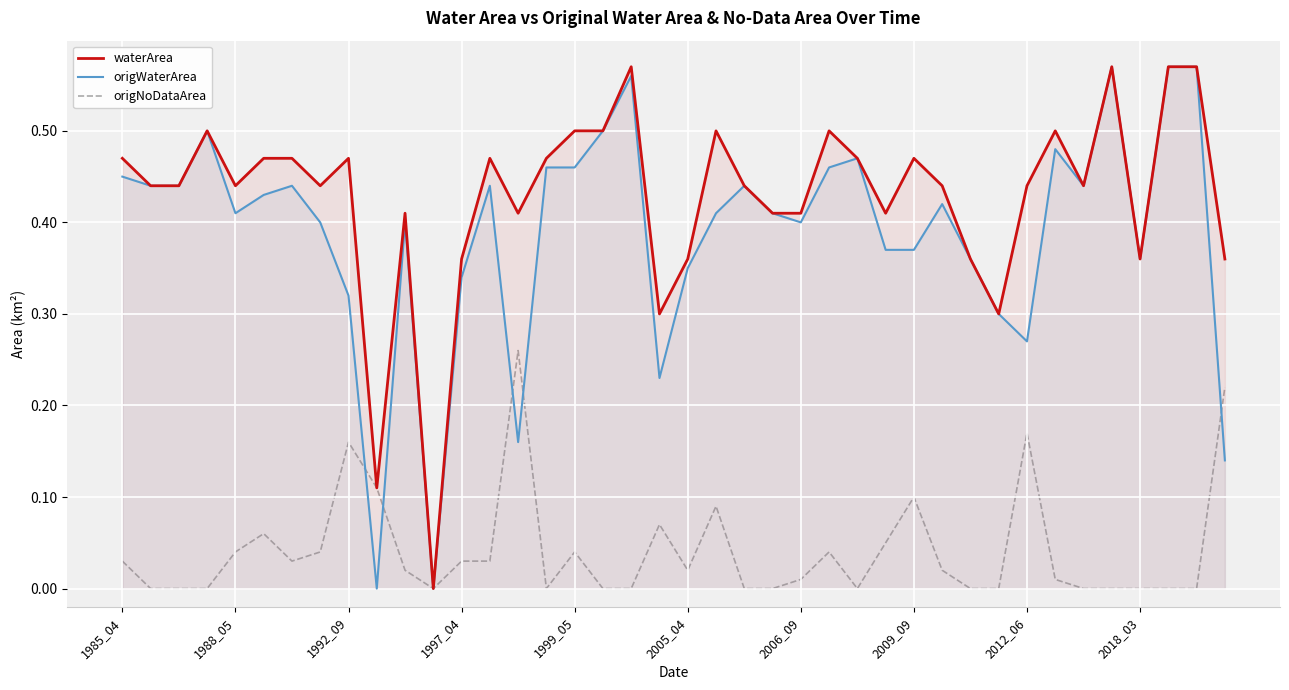

The origWaterArea series shows 0.3 at 2006_09. True or false?

False